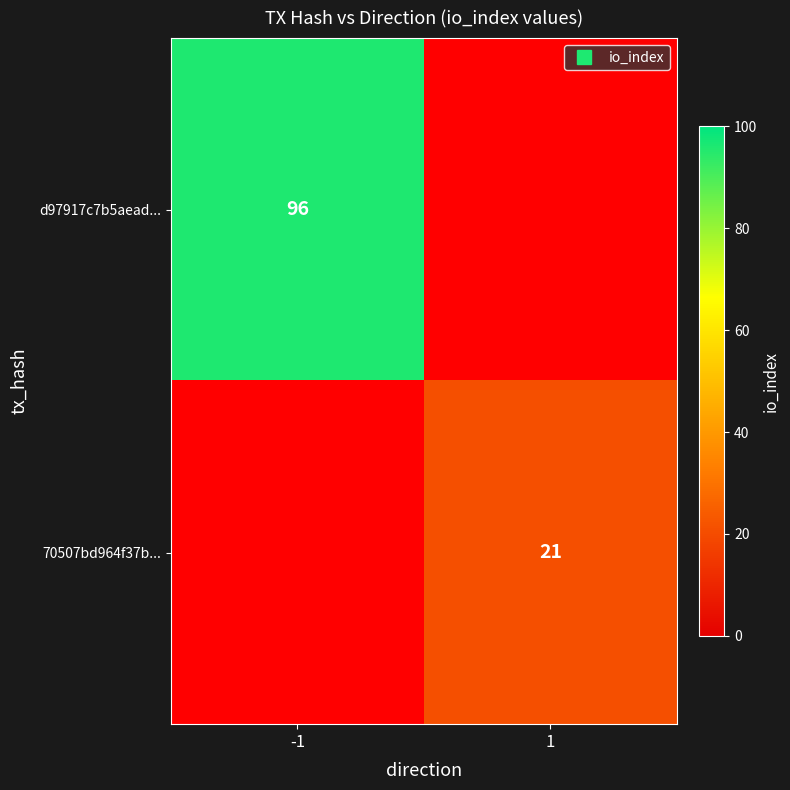

Which label corresponds to the largest value in the chart?

-1